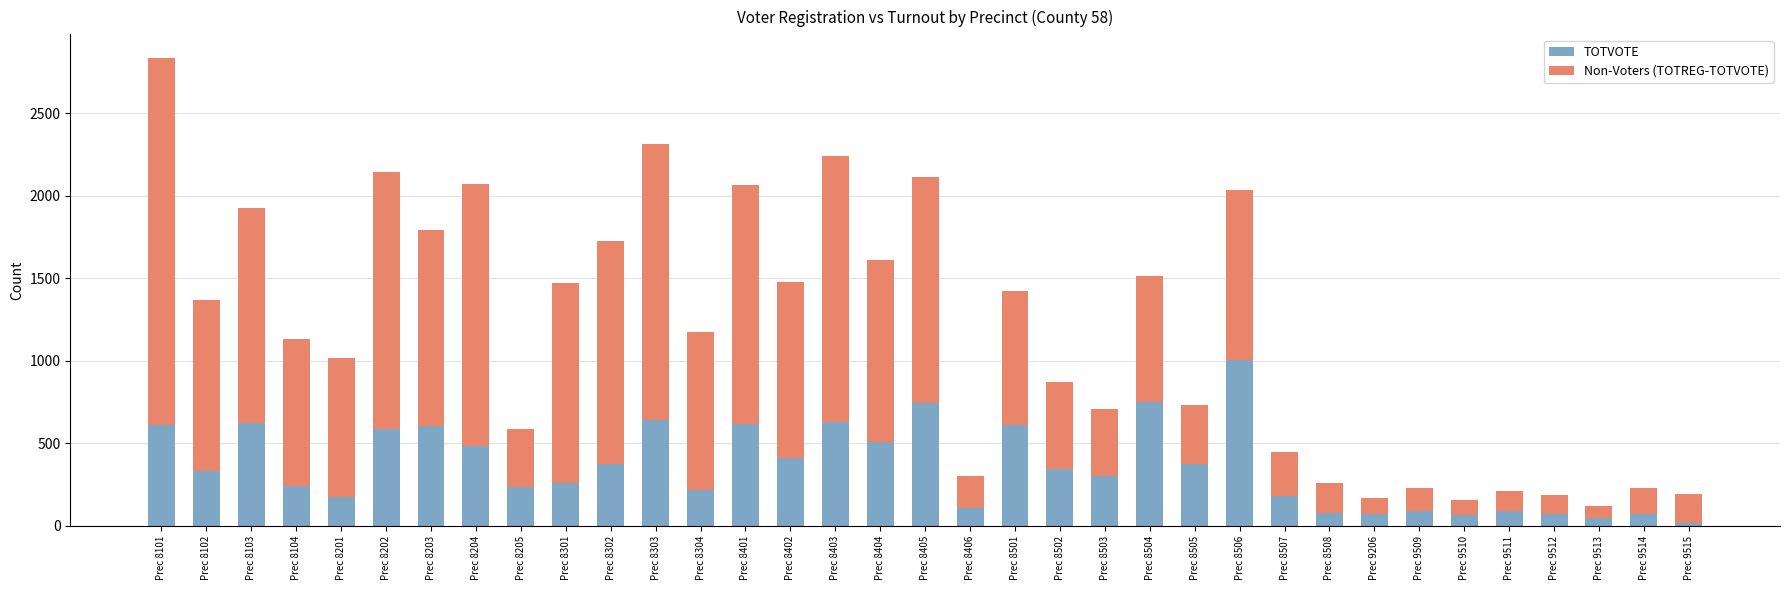

At which category is the sum across all series the highest?

Prec 8101